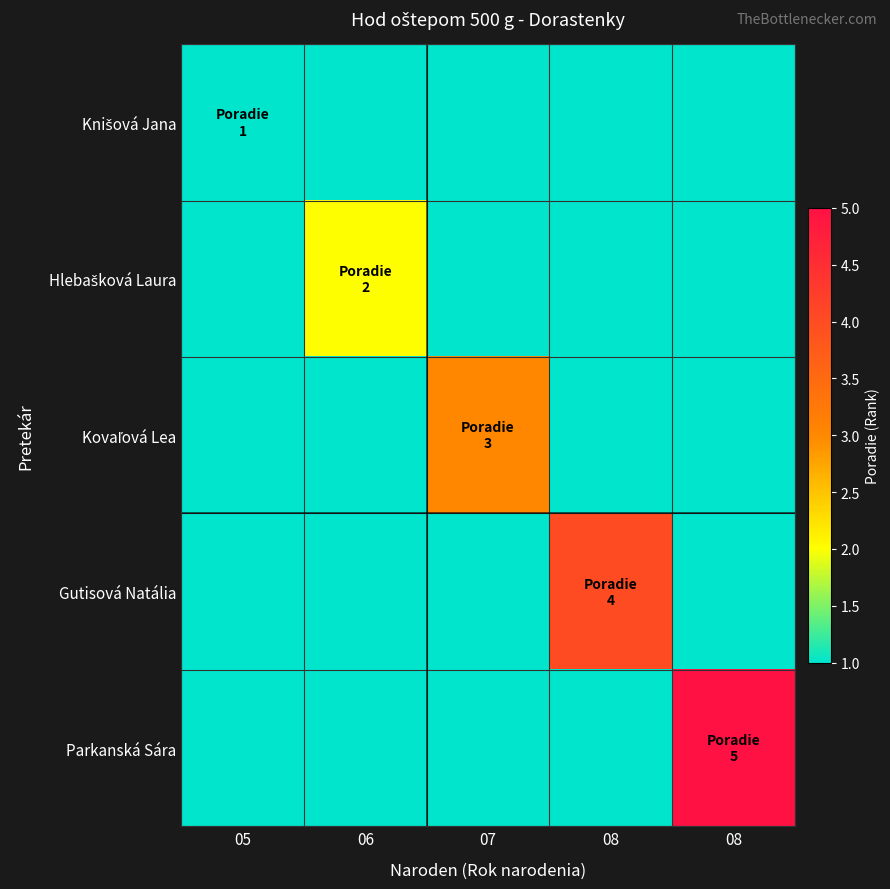

Rank the series at 05 from lowest to highest value.

Hlebašková Laura, Kovaľová Lea, Gutisová Natália, Parkanská Sára, Knišová Jana